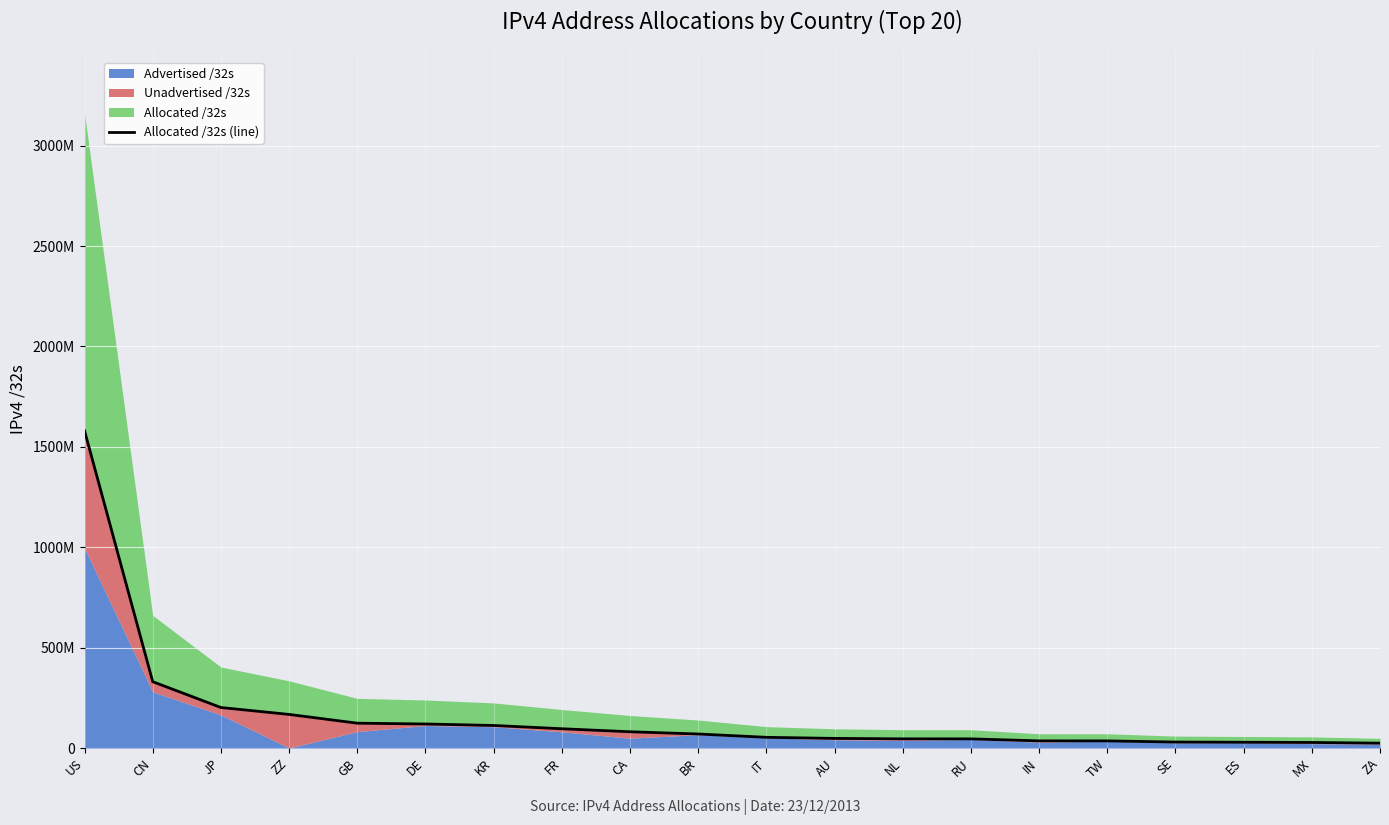

What is the difference between the values at JP and KR?

89432832